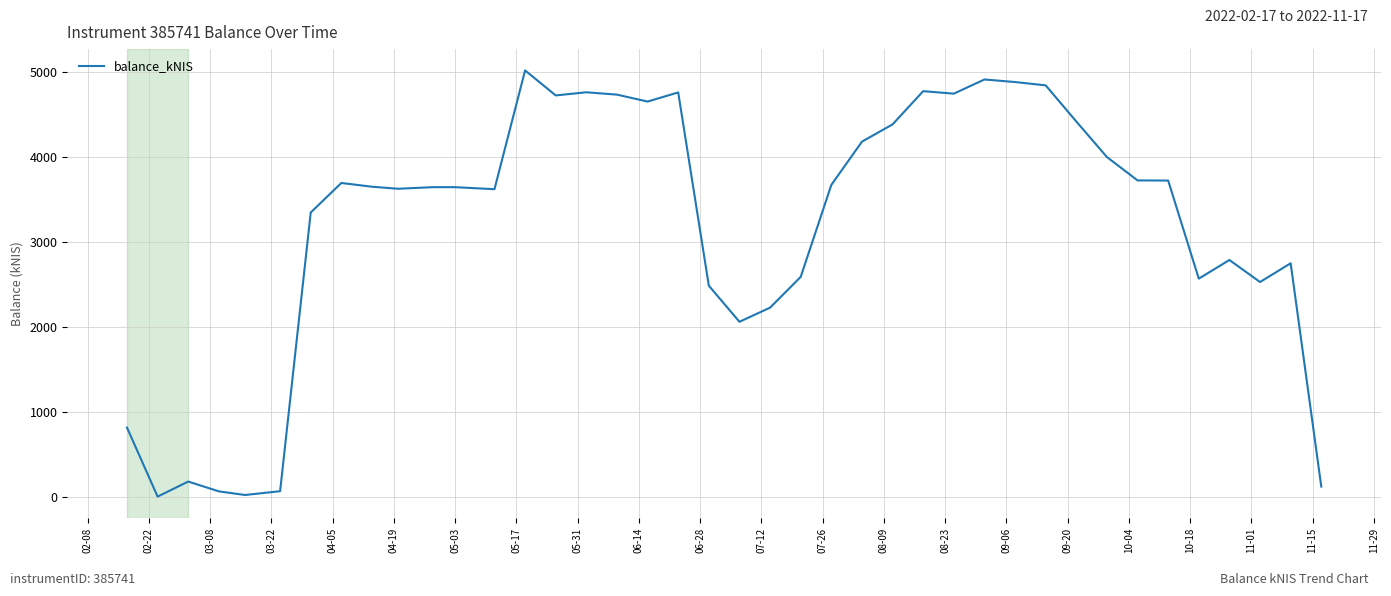

What is the greatest value displayed?

5013.8